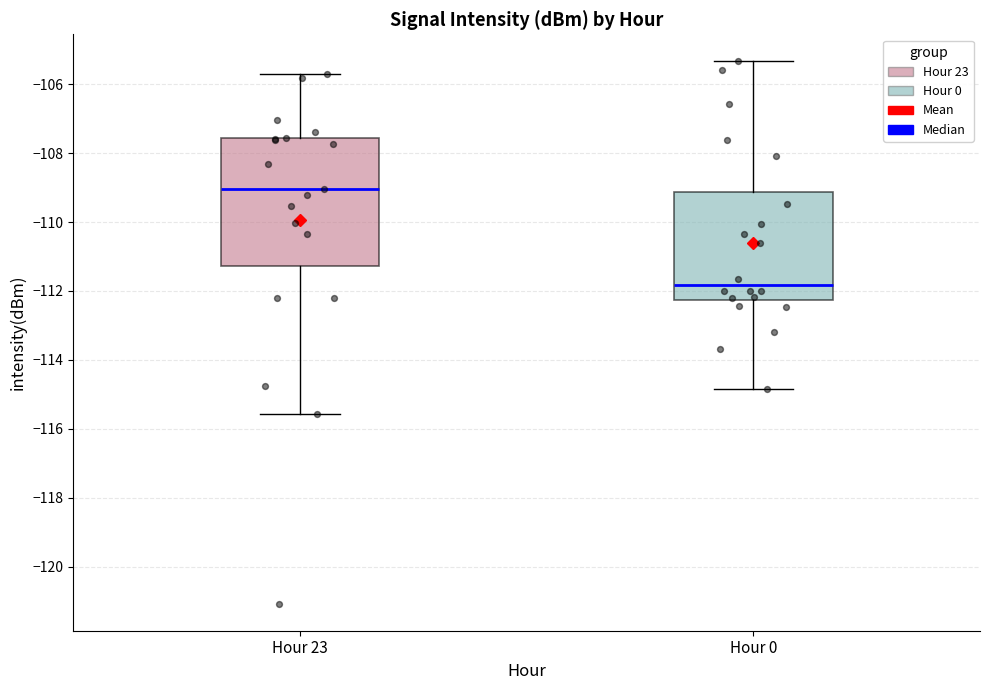

Which box has the lowest median line?

Hour 0